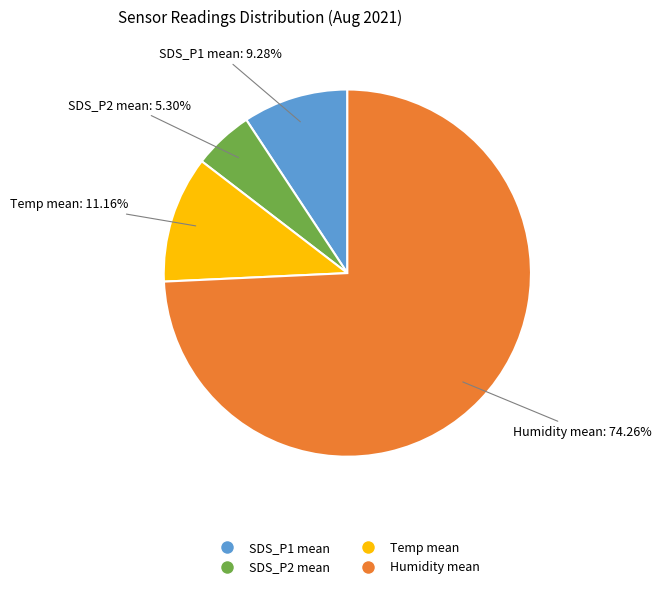

Does any single category account for the majority?

Yes